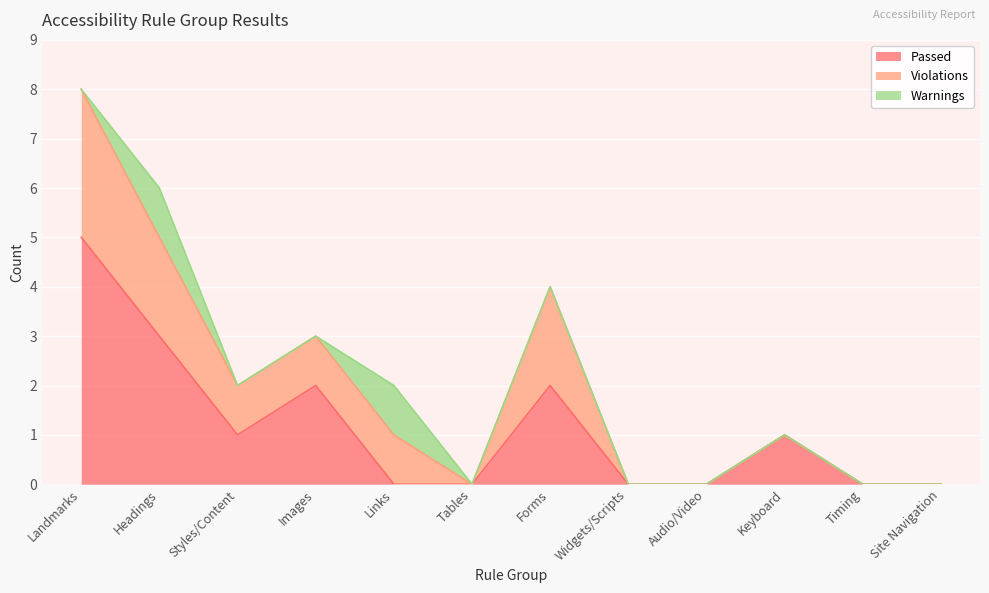

Where is Warnings nearest to the value 0?

Landmarks